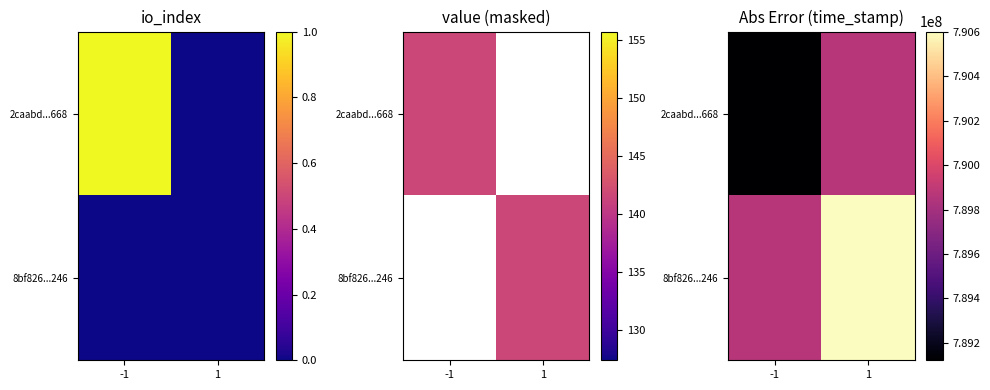

What is the minimum value shown in the chart?

789121390.2